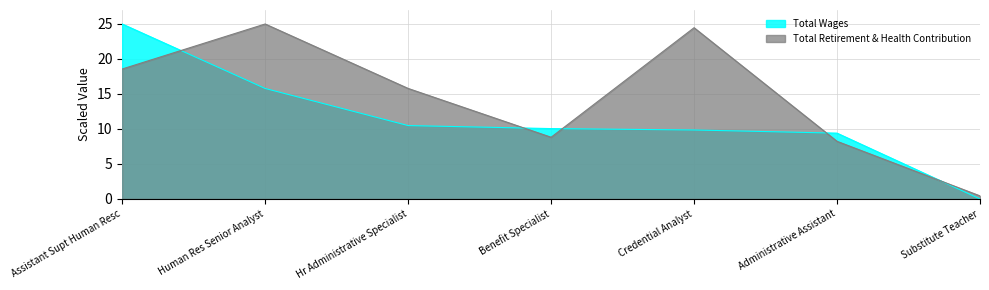

What is the difference between the Total Wages values at Human Res Senior Analyst and Administrative Assistant?

6.4